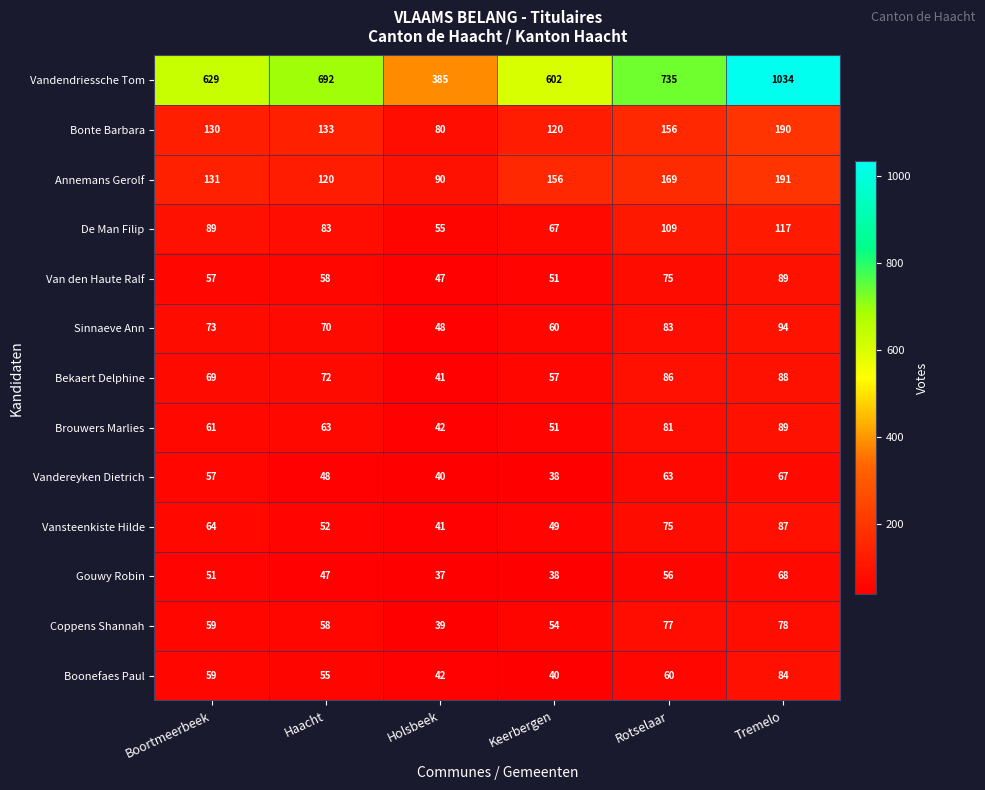

What is the sum of all Bekaert Delphine values?

413